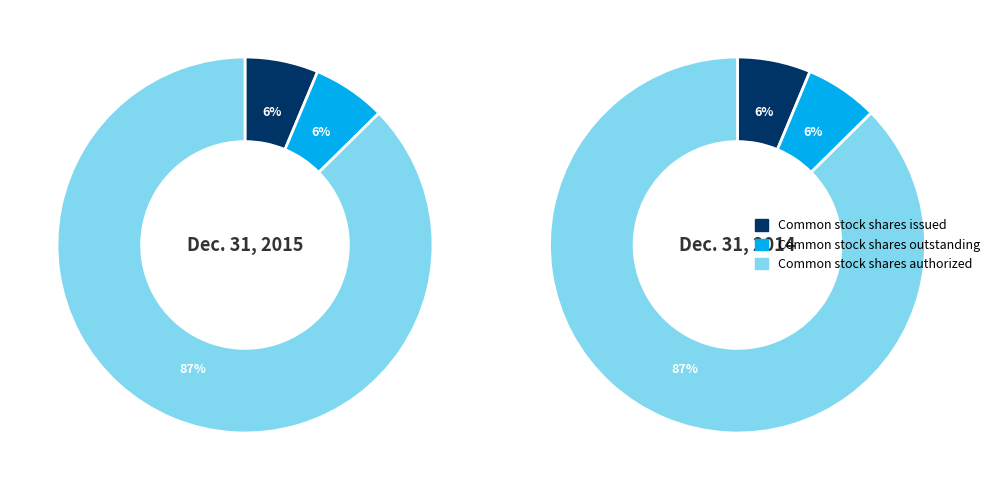

True or false: Common stock shares issued accounts for 6% of the total.

True